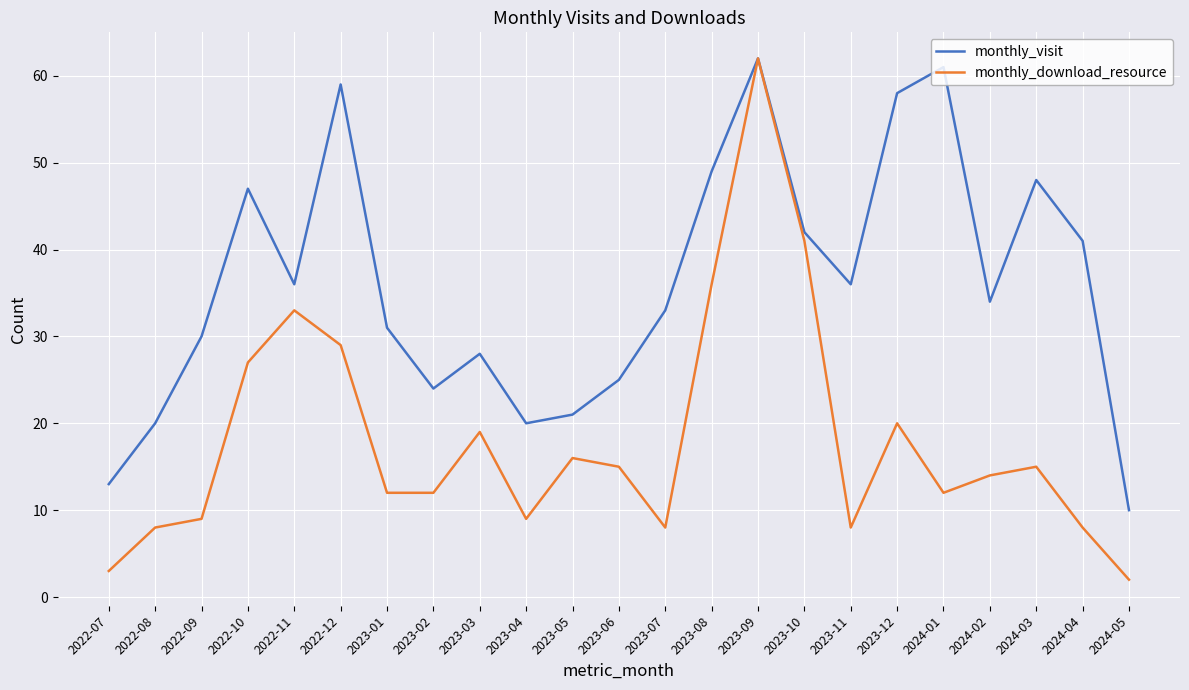

How many interior local valleys does the monthly_visit series have?

5